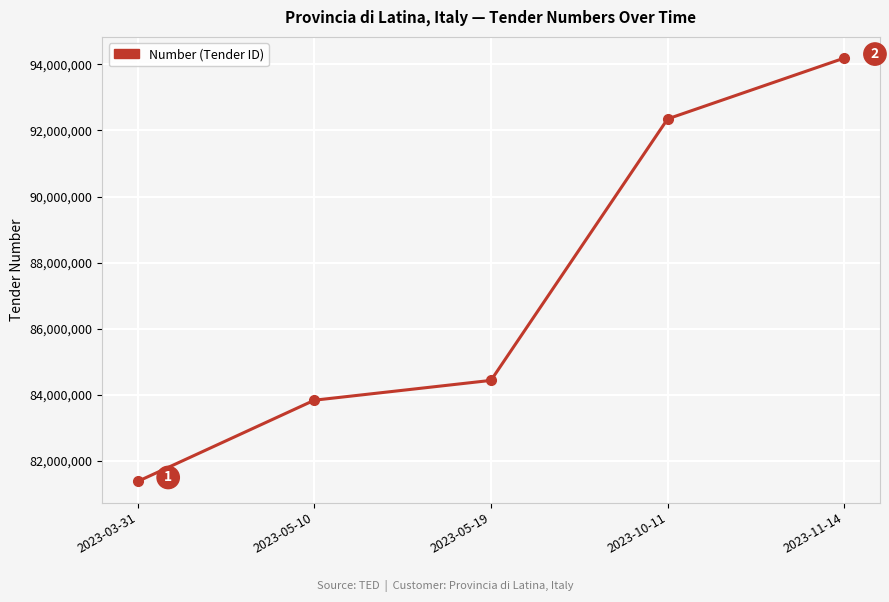

Is it true that the value at 2023-05-10 is 83834262?

True